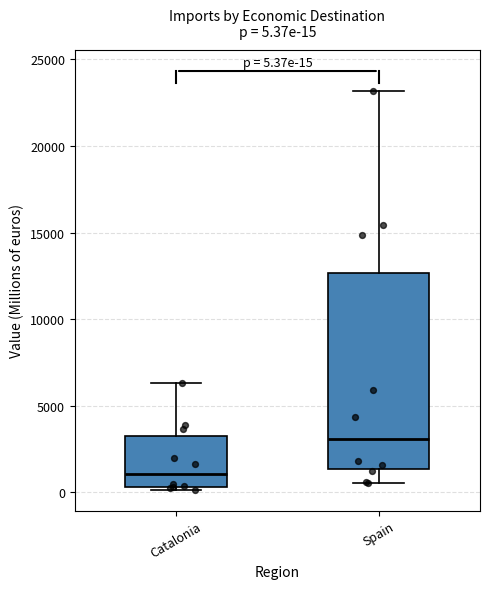

Which box has the lowest median line?

Catalonia